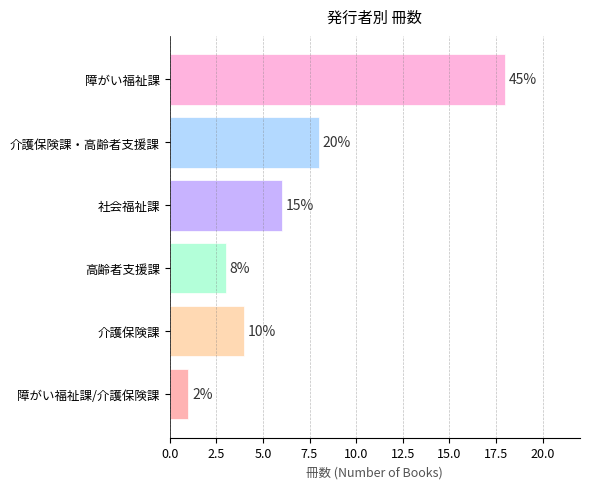

How many bars are there in total?

6